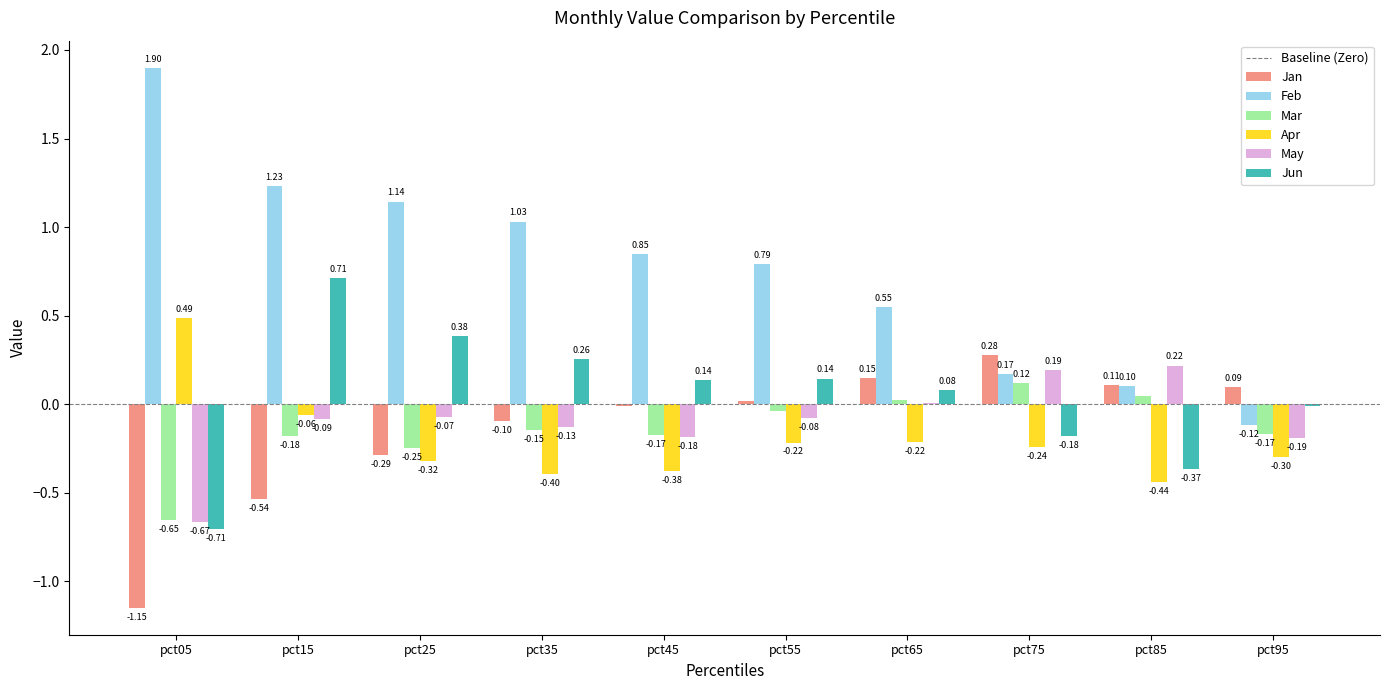

At which label does May first exceed 0?

pct65